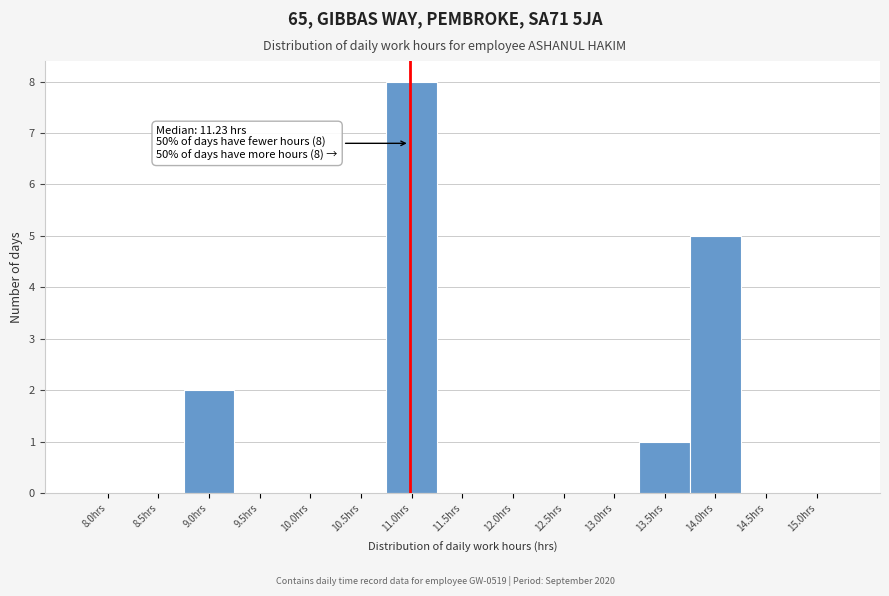

The chart shows a value of -5 at 13.0hrs. True or false?

False